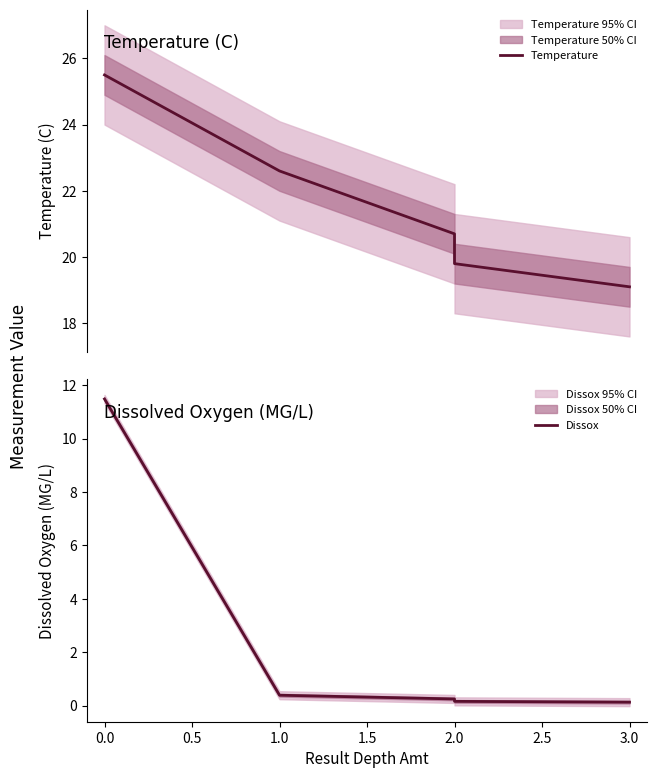

Reading left to right, transcribe all the data shown in this chart.

Temperature: 25.5	22.6	20.7	19.8	19.1
Dissox: 11.5	0.4	0.2	0.2	0.1